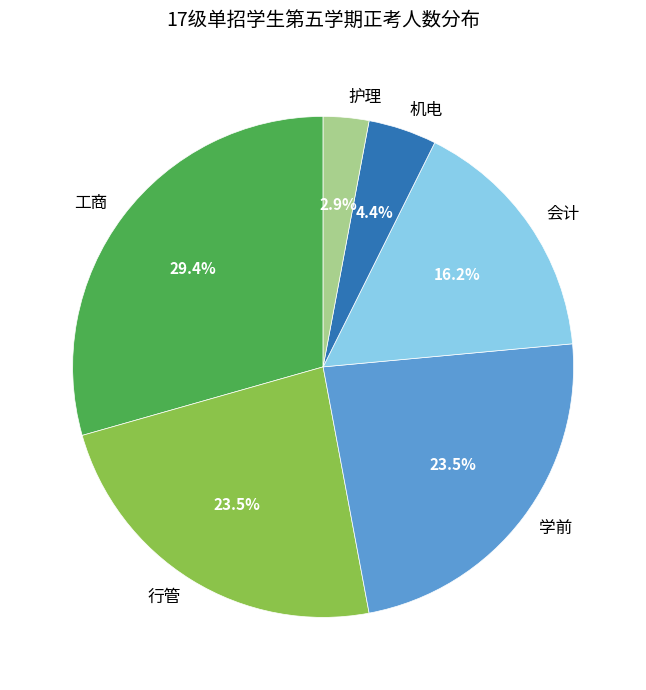

What is the ratio of the value at 机电 to the value at 学前?

0.2